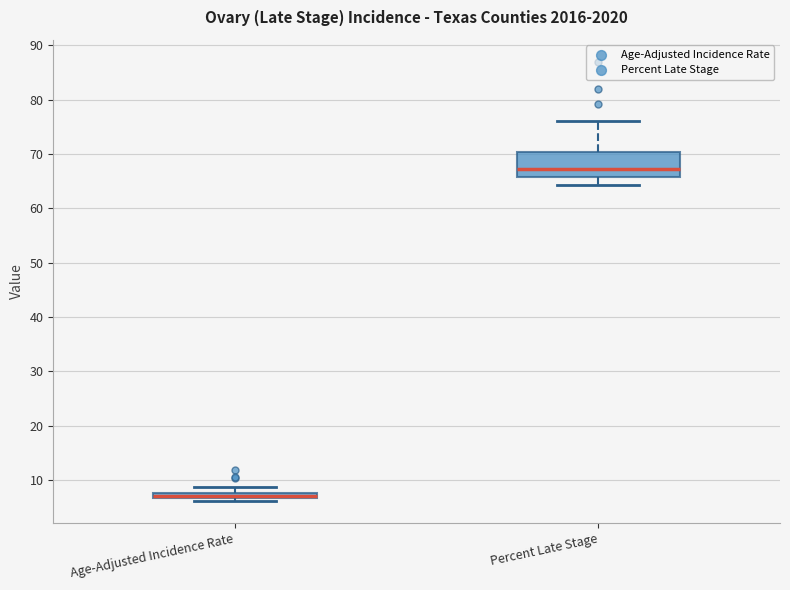

Comparing the boxes themselves (not the whiskers), which one is the tallest?

Percent Late Stage